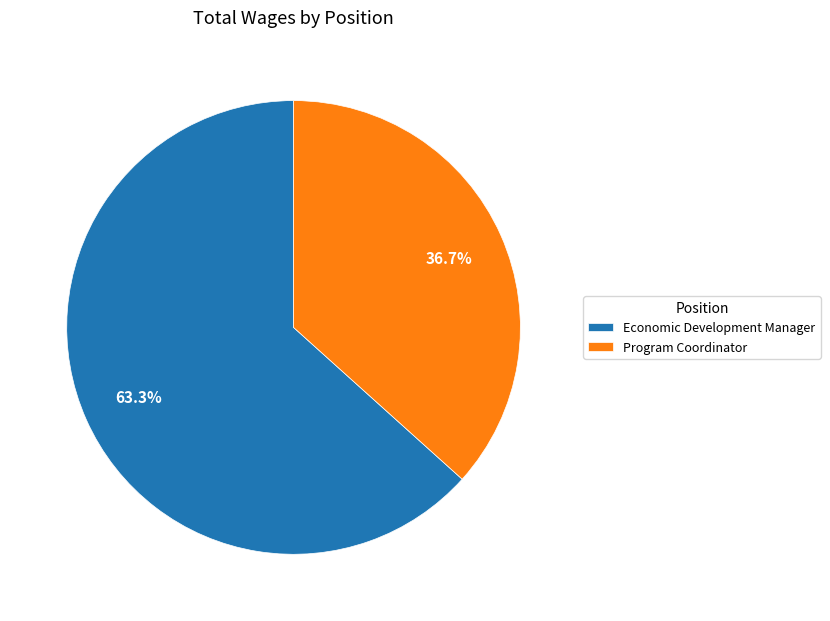

To the nearest percent, what is the difference between the Program Coordinator and Economic Development Manager slice percentages?

27%